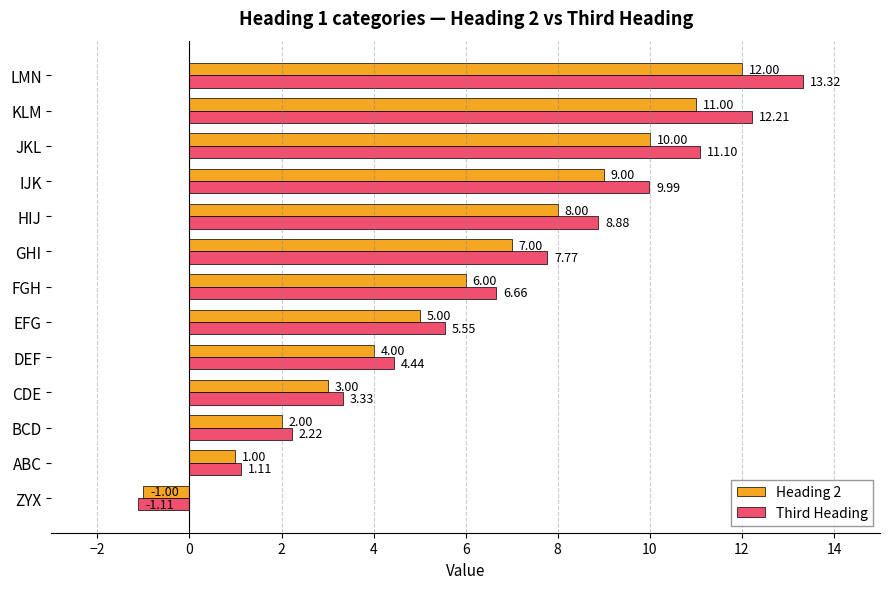

Between ZYX and LMN, which series saw the biggest shift?

Third Heading